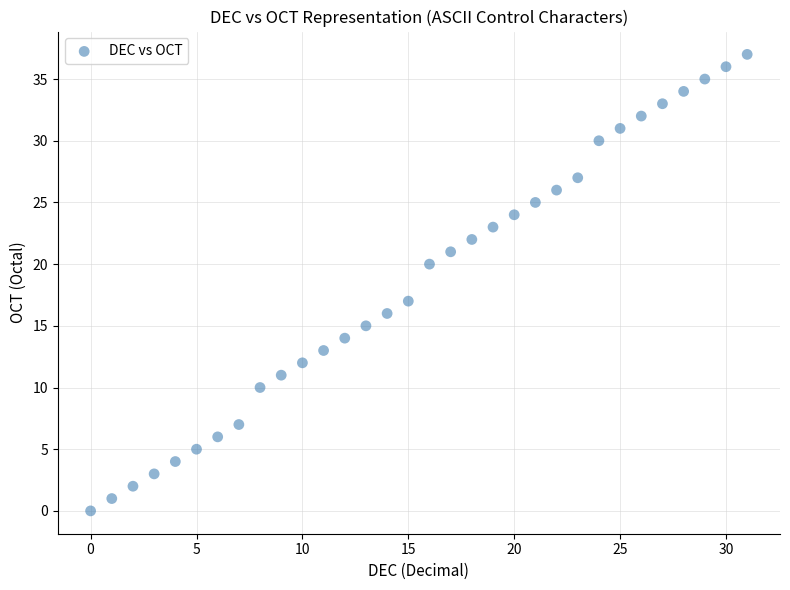

What Y value in the scatter plot is closest to 18?

17